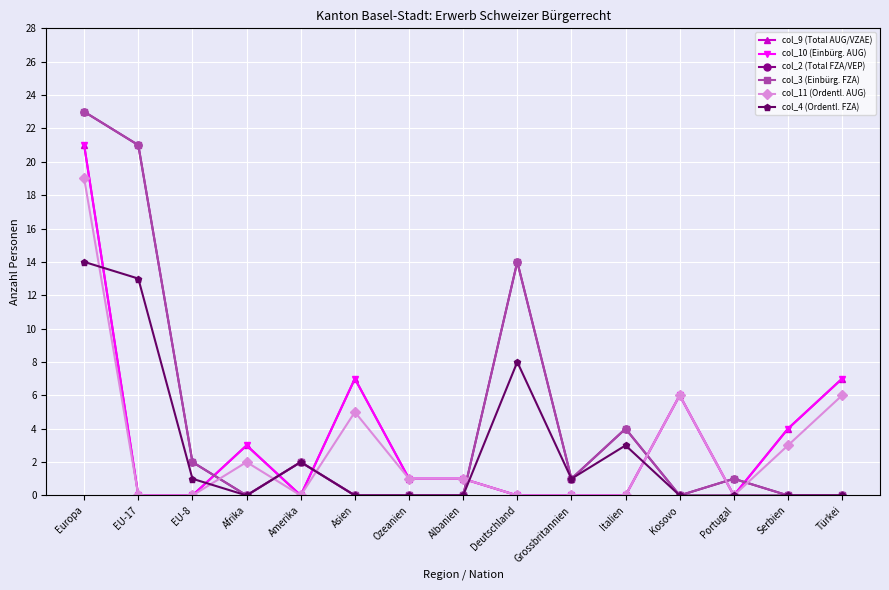

Which category has the lowest value in the col_9 (Total AUG/VZAE) series?

EU-17